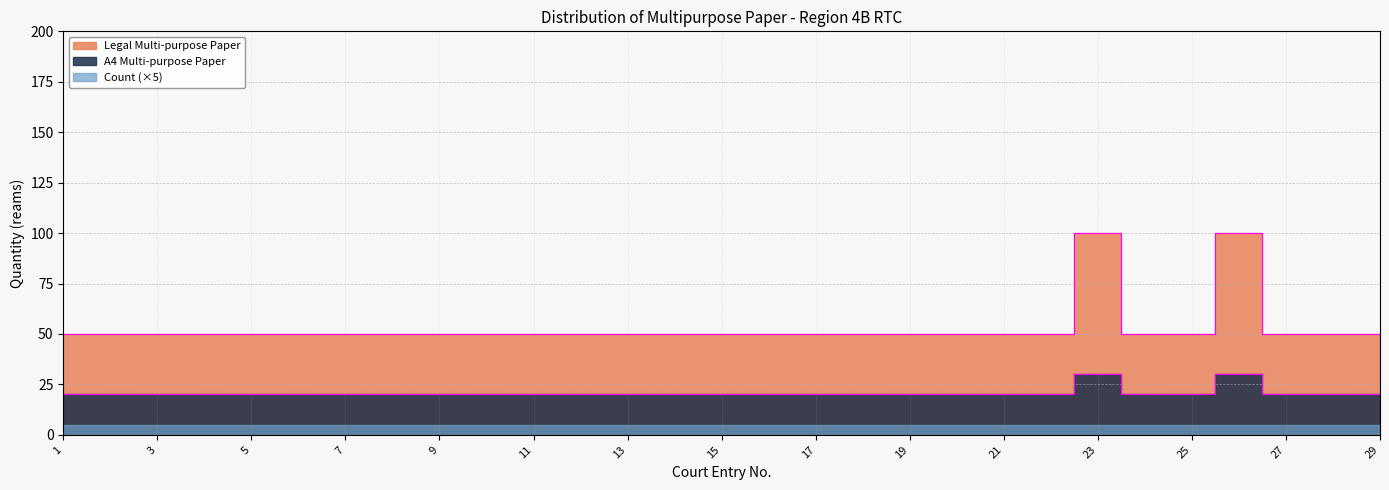

Is the value of Legal edge at 17 greater than the value of A4 edge at 7?

Yes